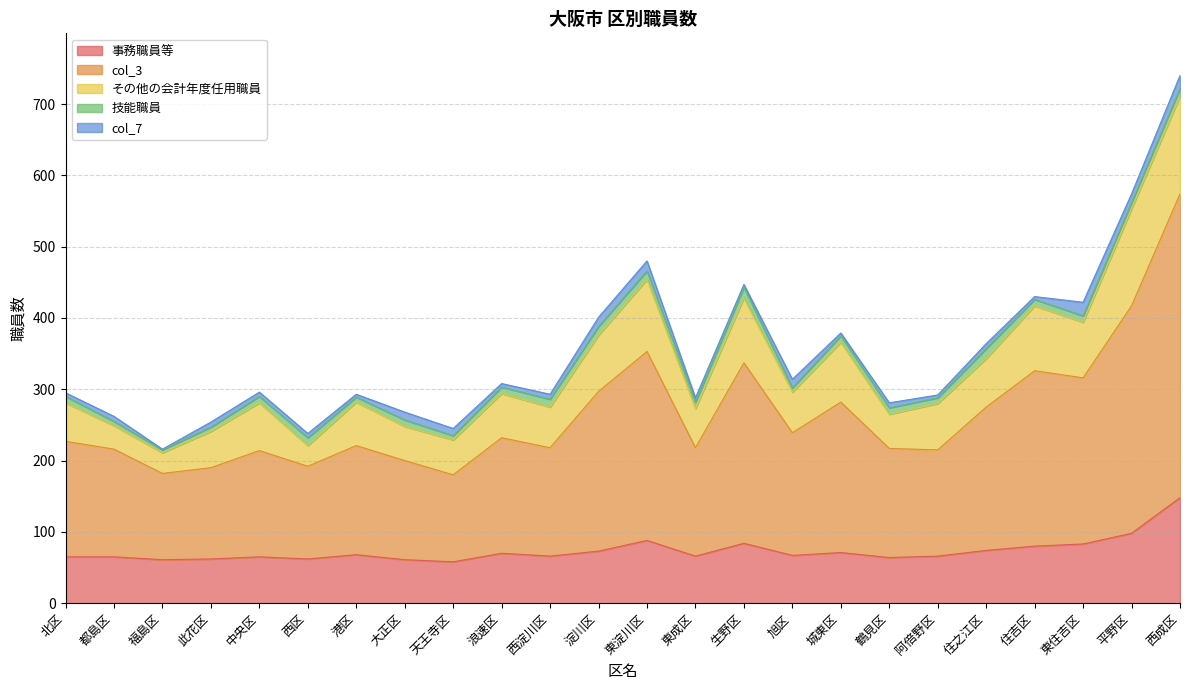

At which label does 技能職員 first exceed 9?

西区